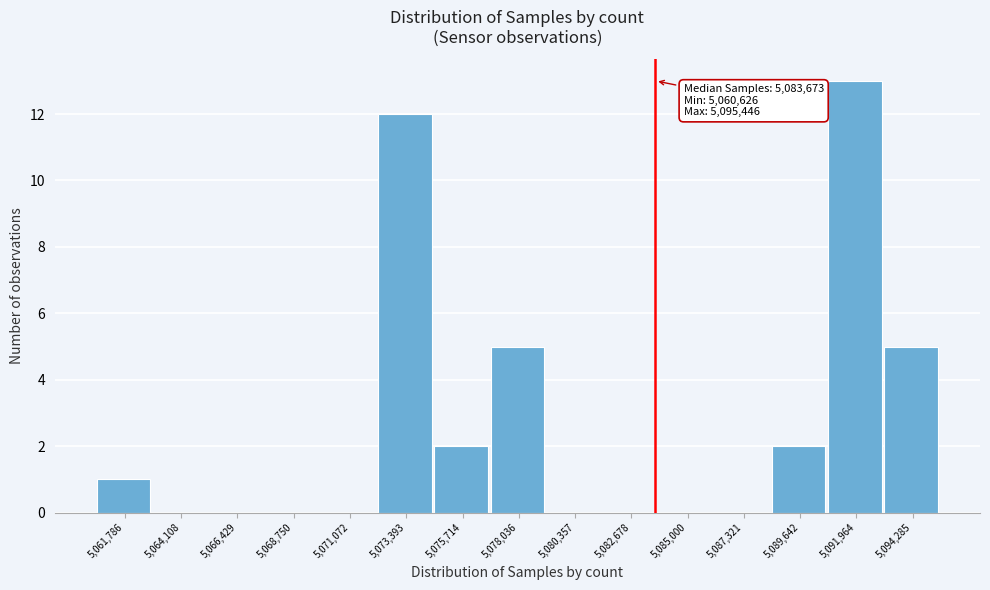

Which range on the x-axis has the tallest bar?

5091000 to 5093000